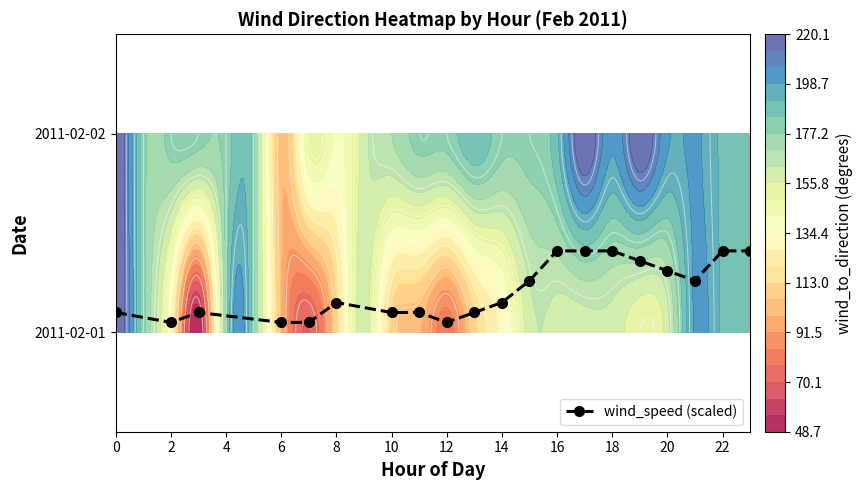

The value at 12 is 0.1. True or false?

False